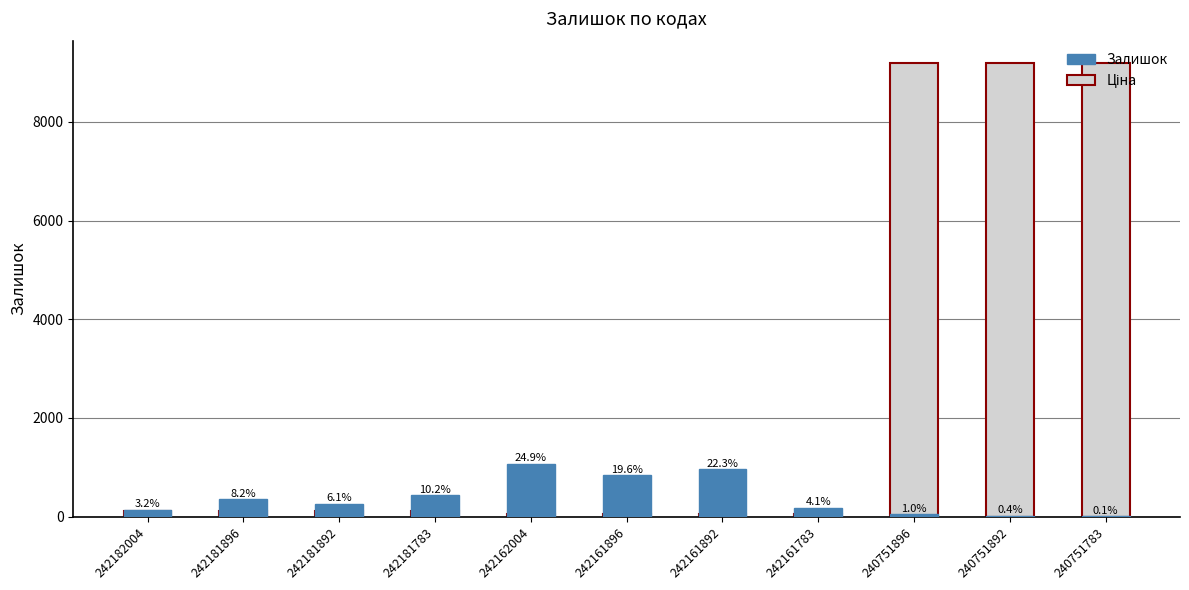

What is the difference between the Ціна values at 240751892 and 242181892?

9074.2